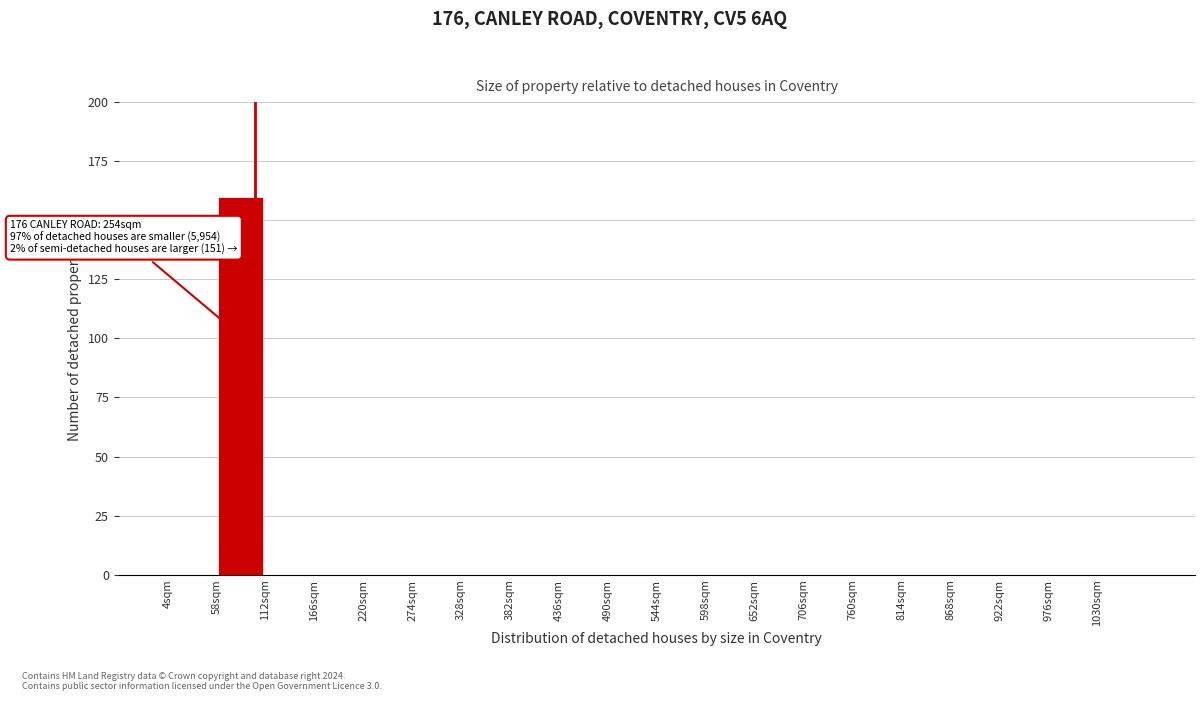

Over which range of the x-axis is the bar tallest?

58 to 112